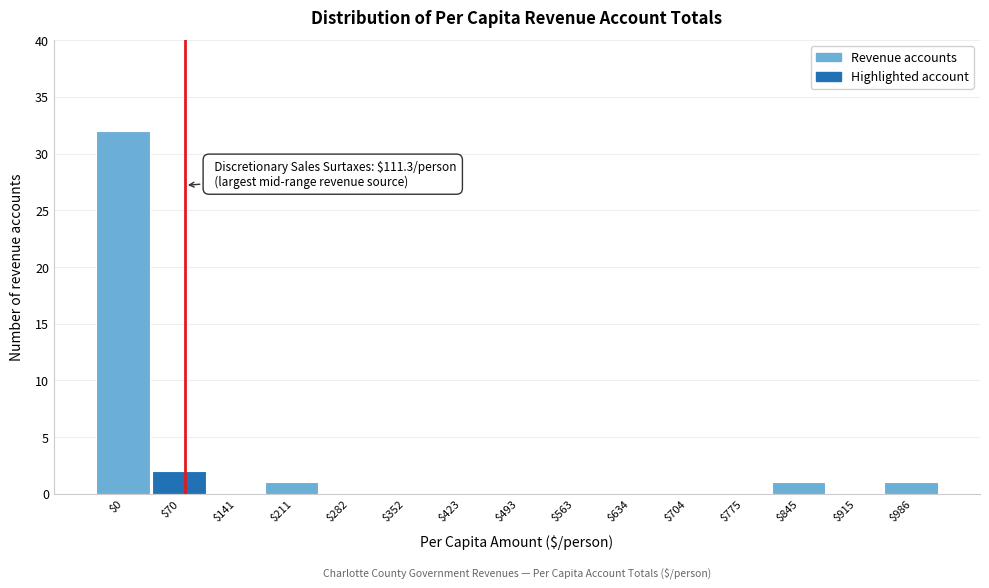

Which category has the highest value across all series?

$0